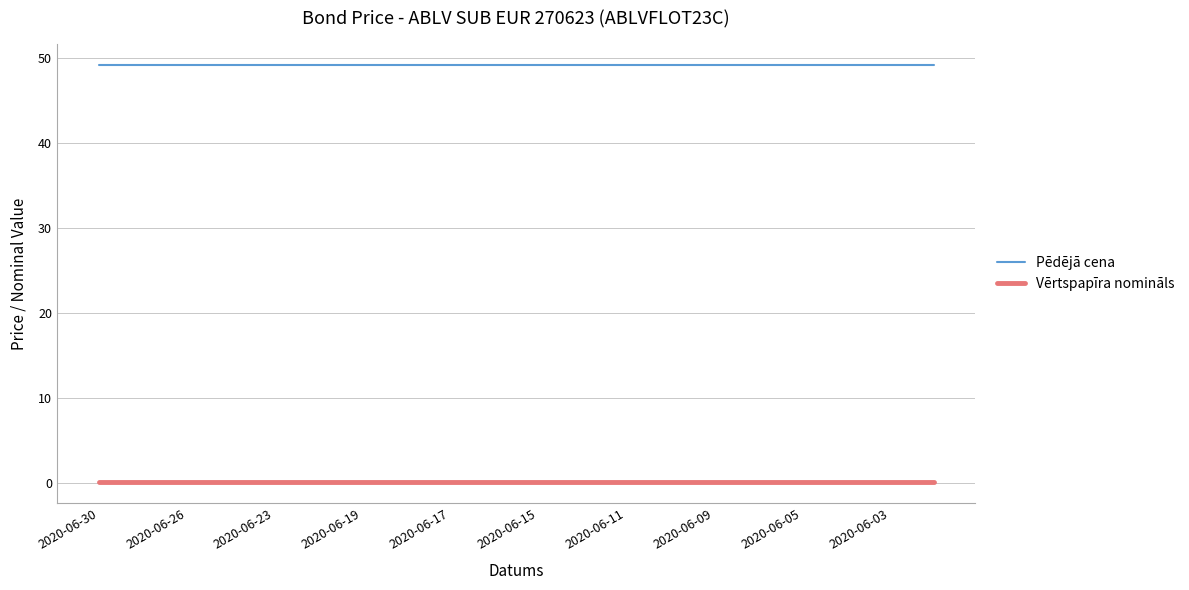

Count the number of data series in this chart.

2